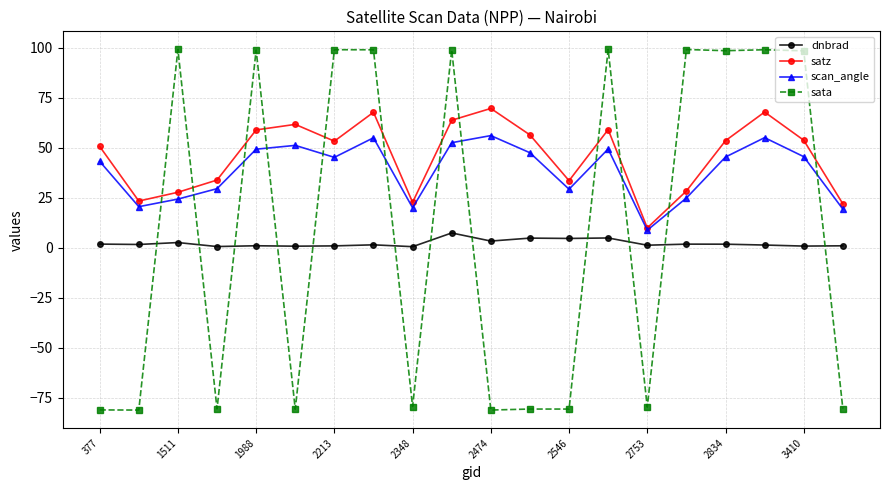

Which series has the largest range (max minus min)?

sata